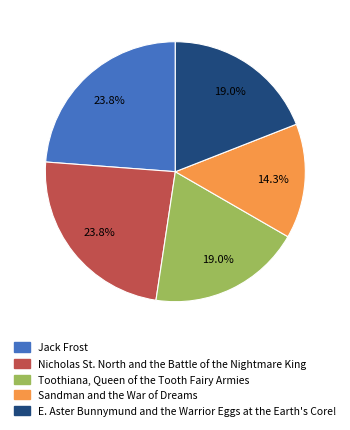

What is the ratio of the value at E. Aster Bunnymund and the Warrior Eggs at the Earth's Core! to the value at Jack Frost?

0.8